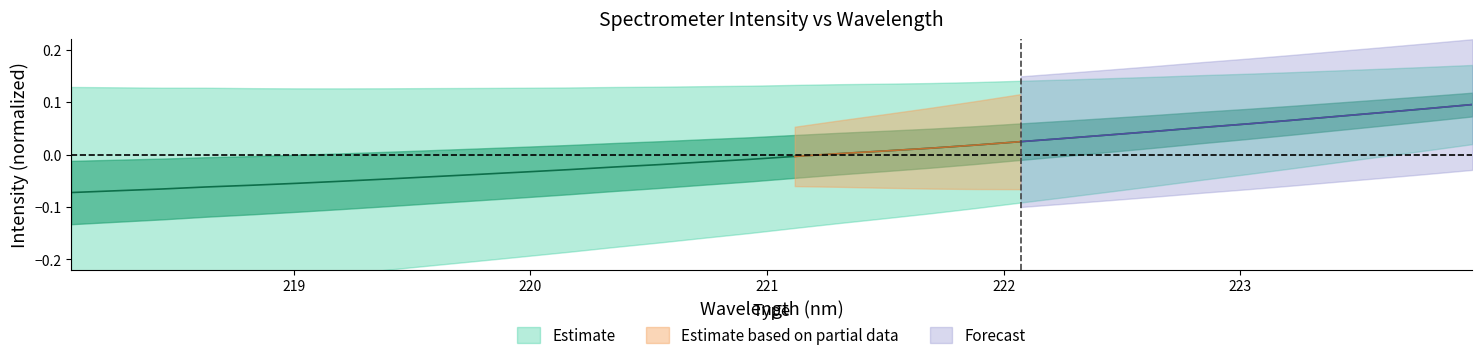

What is the value of the 29th point from the left?

0.1